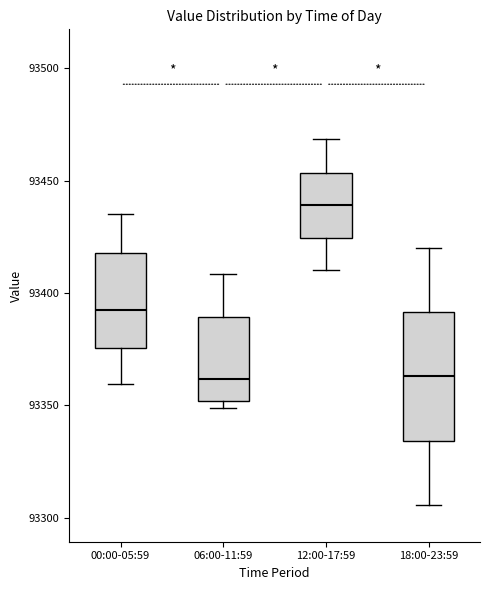

Where is the upper edge of the box for 12:00-17:59 on the y-axis? The values are not printed on the chart, so give them approximately, as read against the axis.

93455